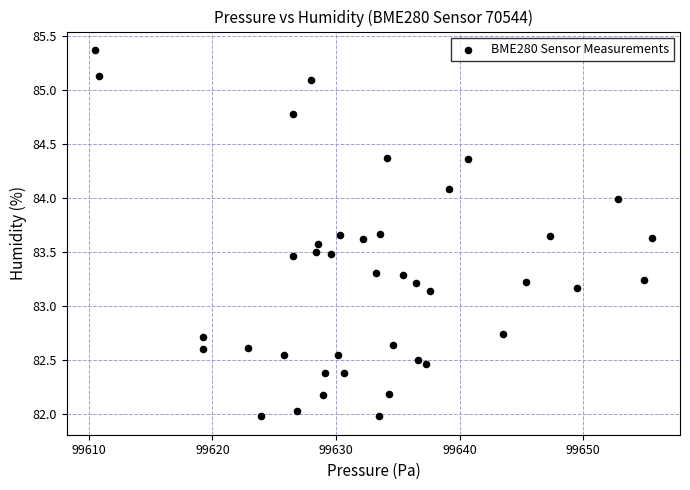

What is the range of X values (max minus min)?

45.1